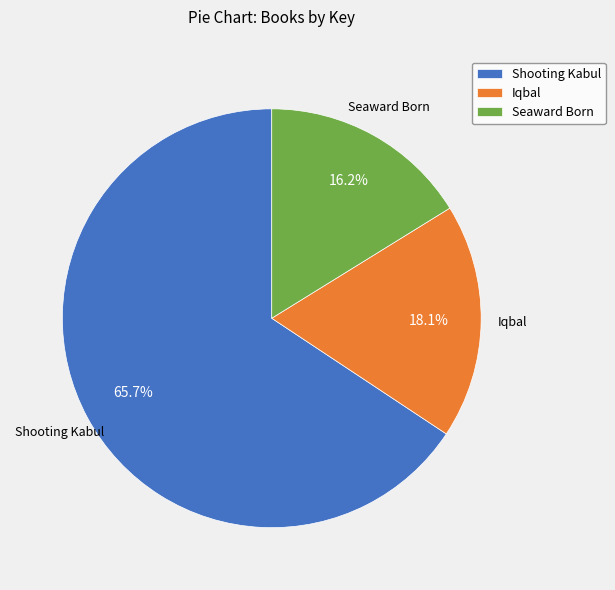

What percentage do Shooting Kabul and Seaward Born together represent?

81.9%